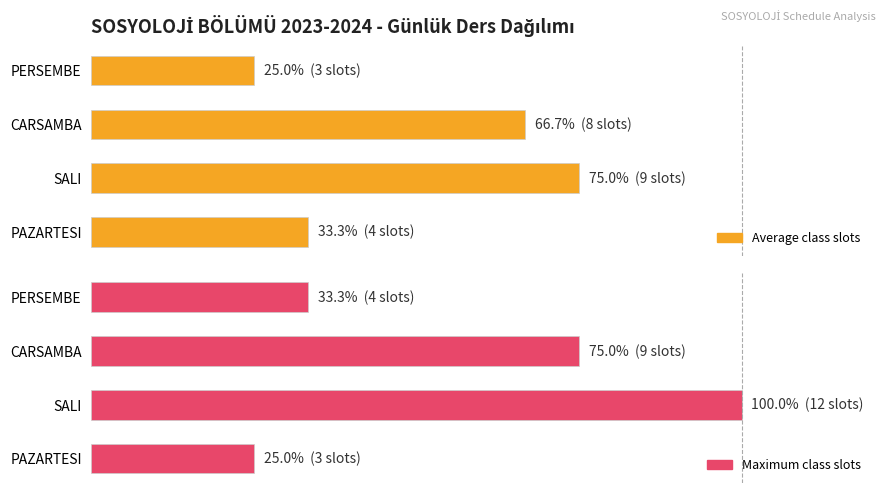

How many data points in Average class slots are less than 66?

2